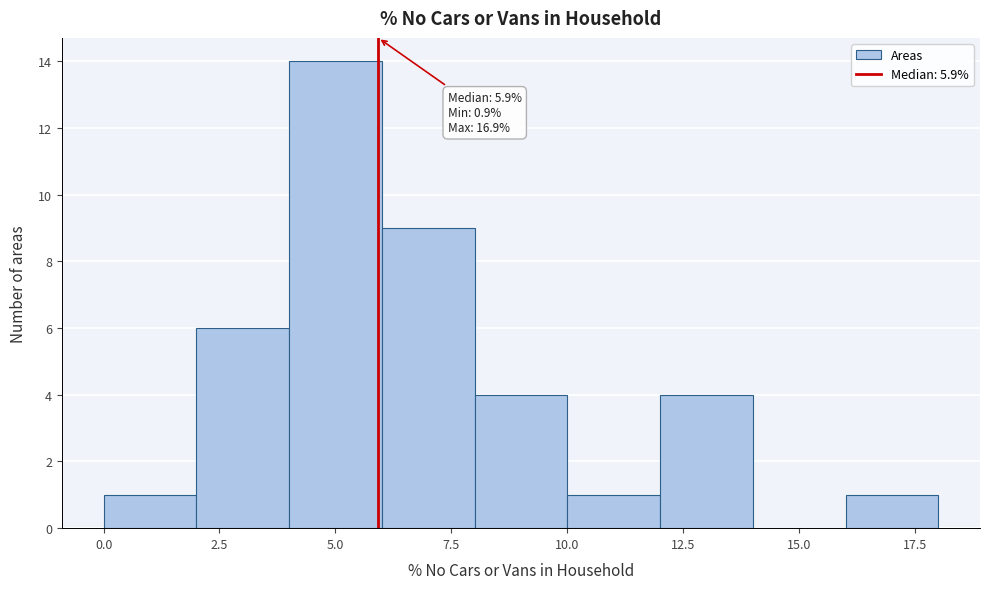

Which range on the x-axis has the tallest bar?

4 to 6